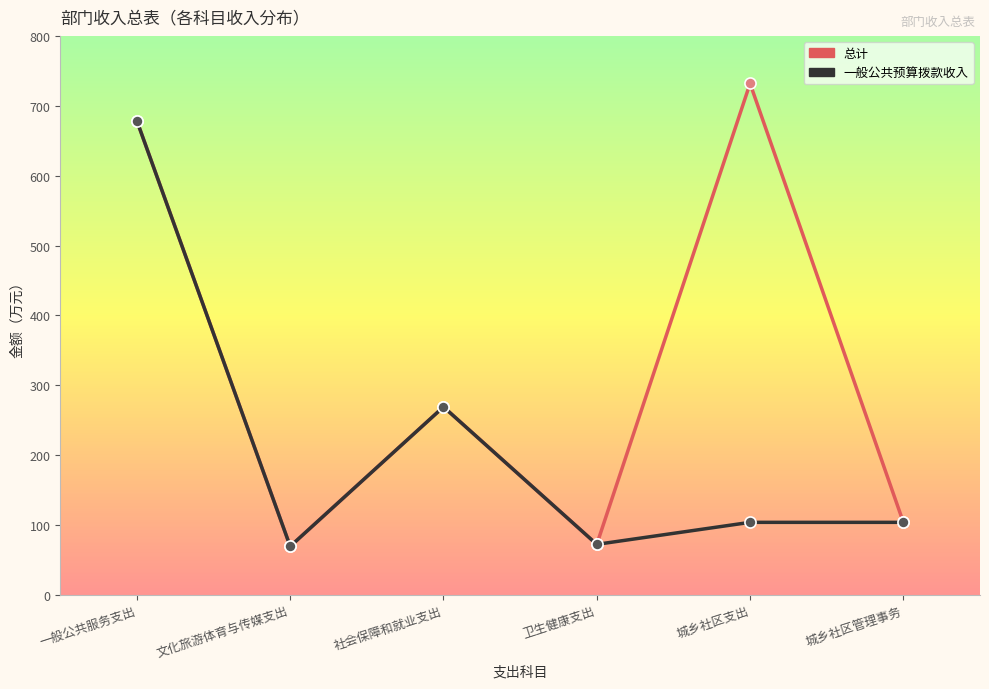

What is the label of the 3rd point from the left?

社会保障和就业支出